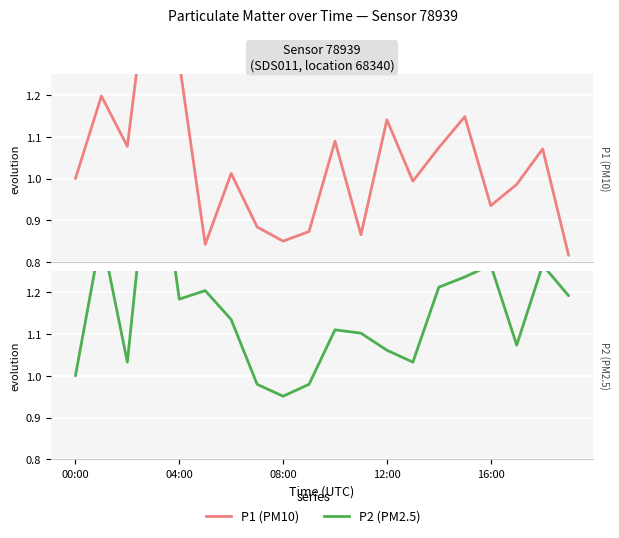

How many data points in P1 are less than 1?

9